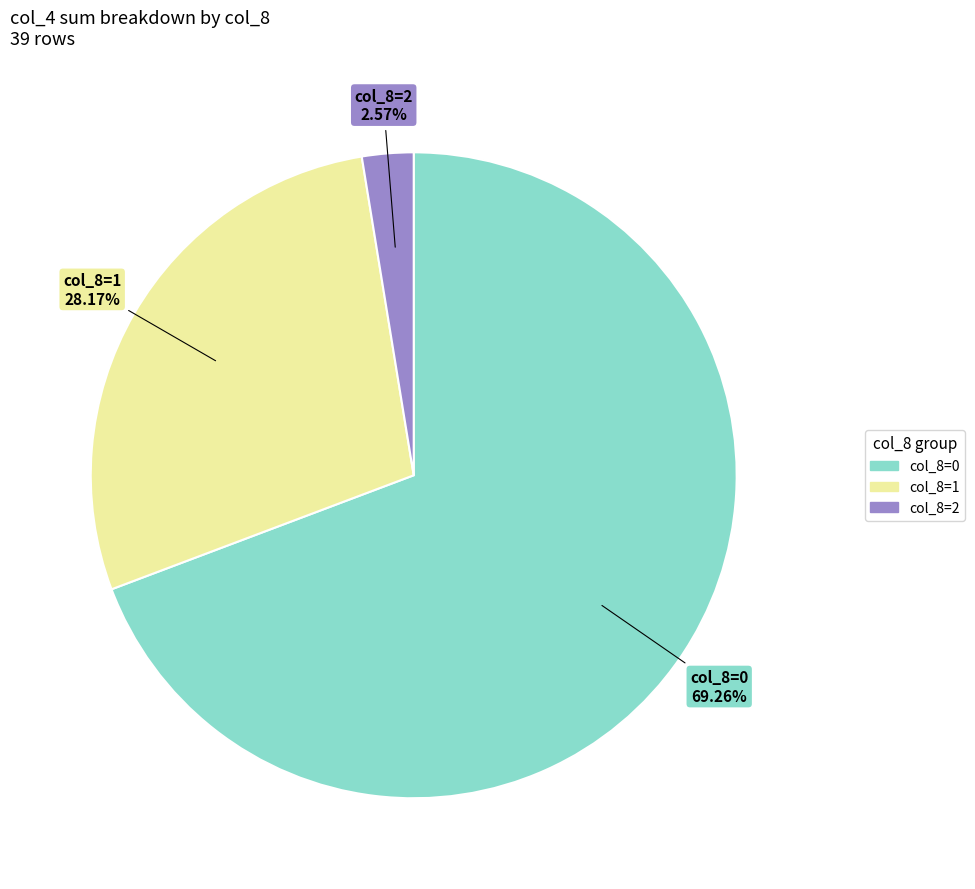

Does any single category account for the majority?

Yes